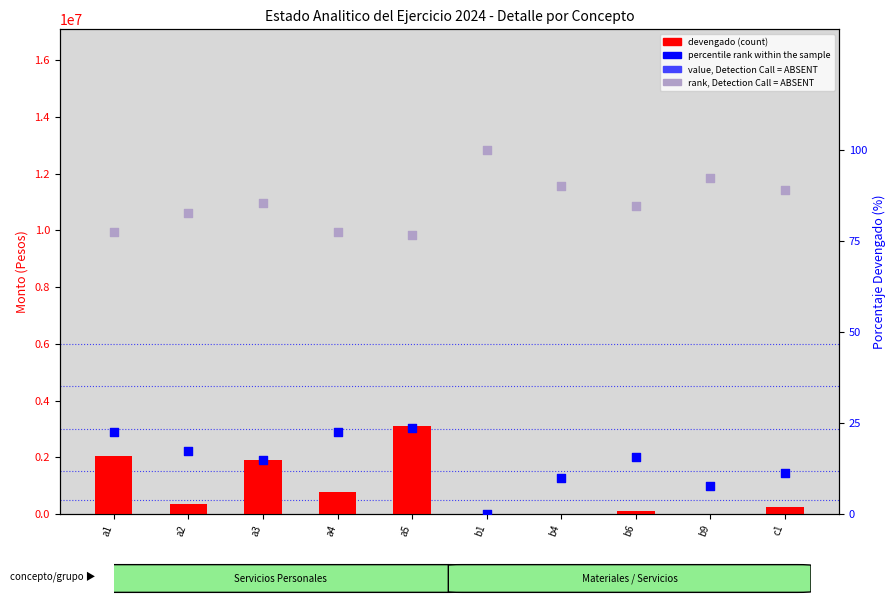

Is the value of devengado (count) at b4 greater than the value of rank, Detection Call = ABSENT at b4?

Yes